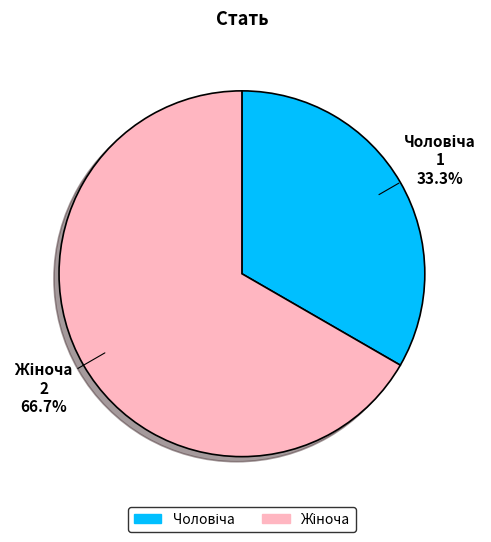

Is there any slice that represents more than half of the pie?

Yes